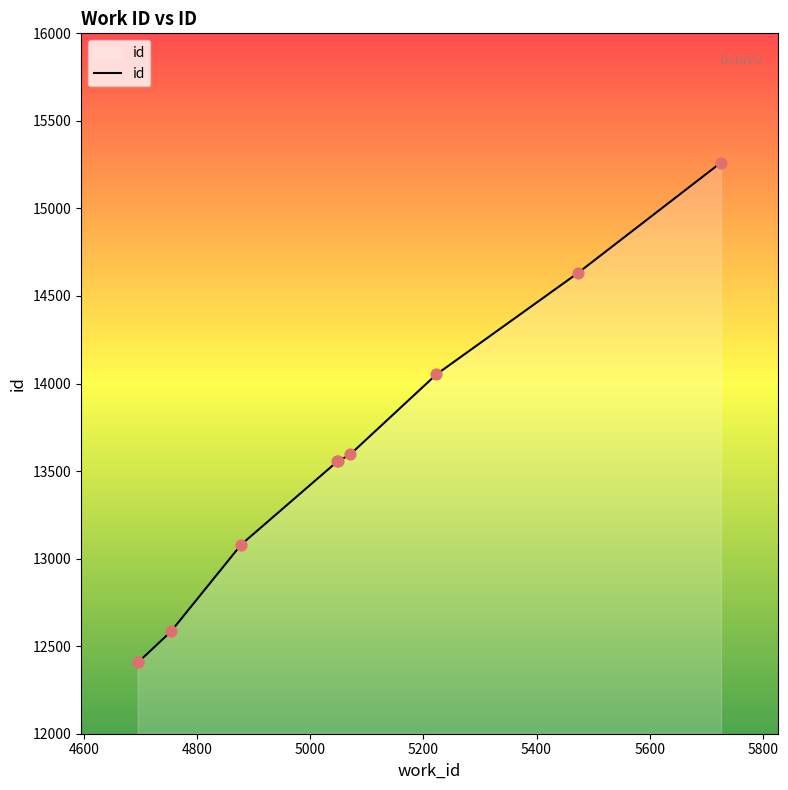

What is the smallest value displayed?

12407